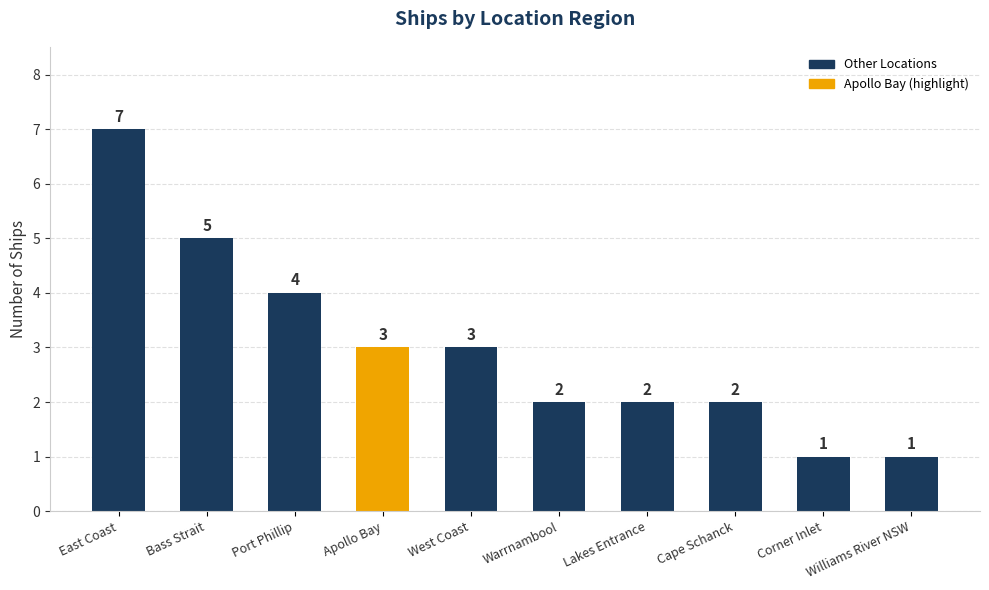

Where does the data first go above 3?

East Coast